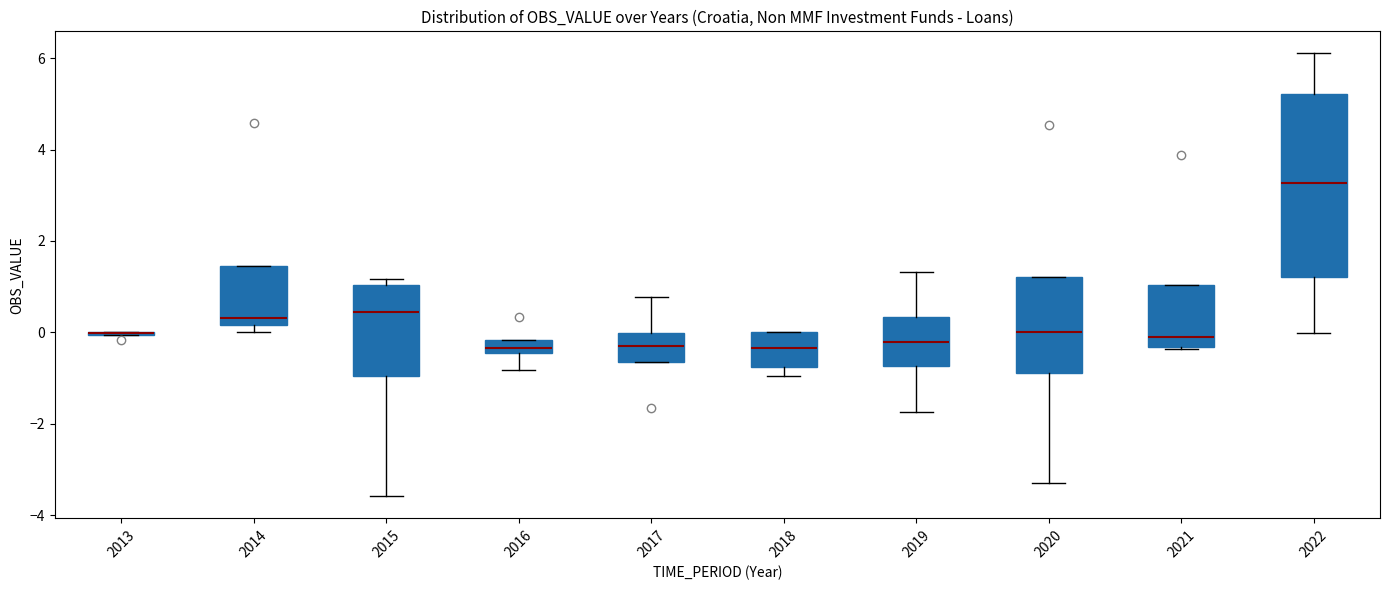

Comparing the boxes themselves (not the whiskers), which one is the tallest?

2022